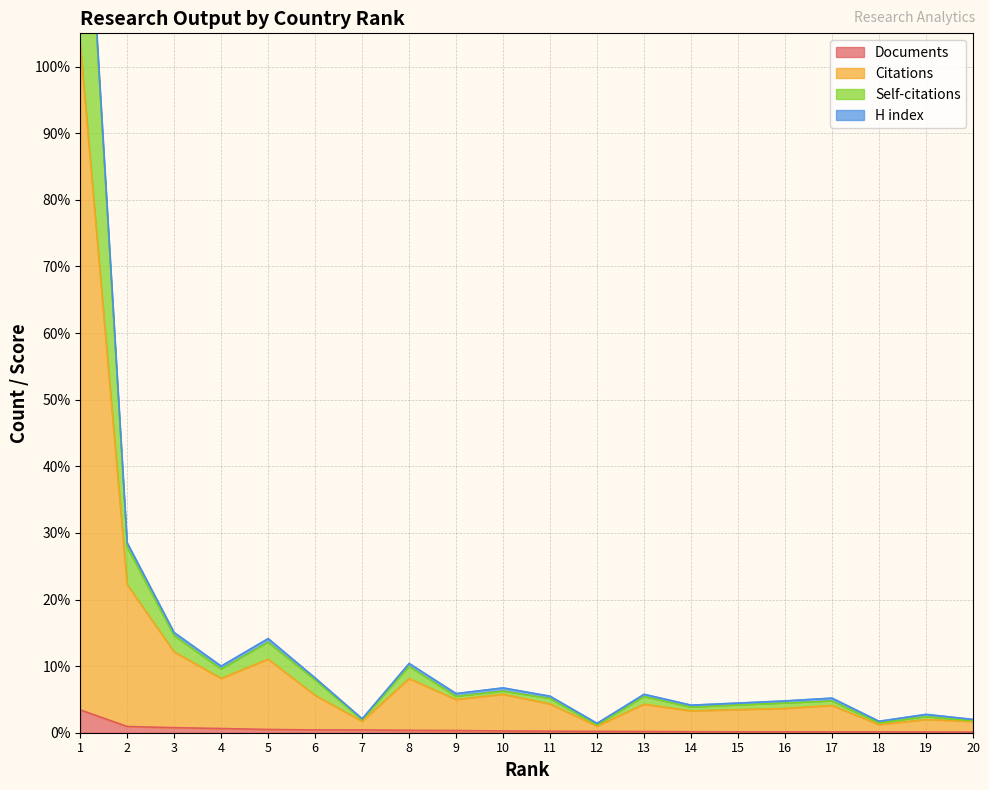

Read the Citations value at 9.

5.0